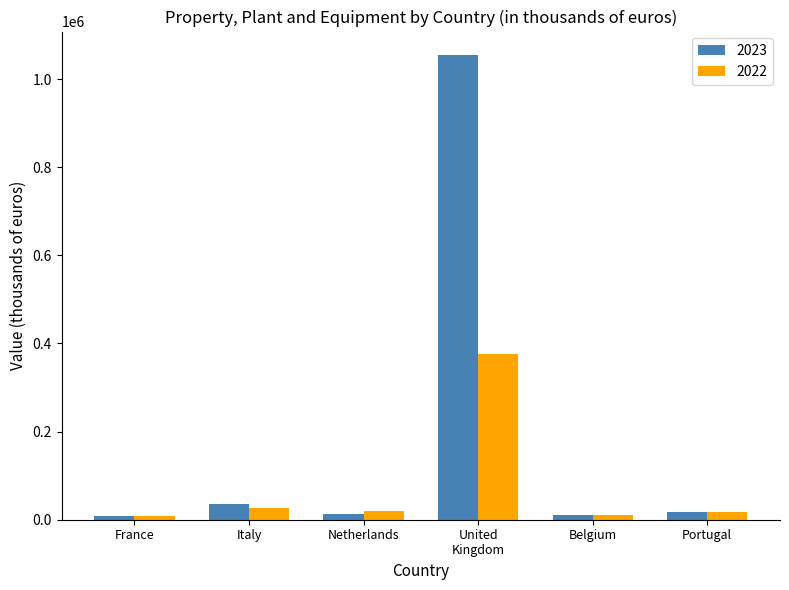

Which series has the widest spread of values?

2023